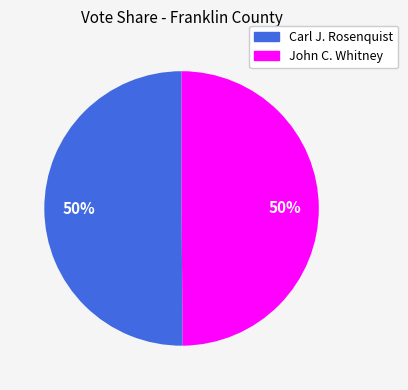

Do Carl J. Rosenquist and John C. Whitney together represent more than half of the pie?

Yes